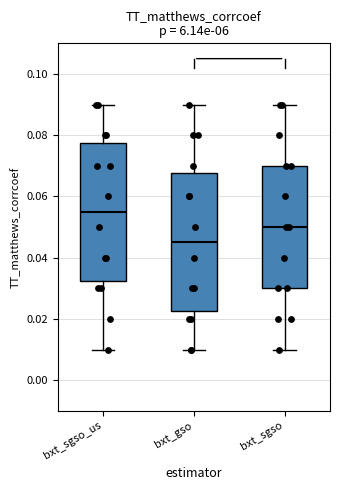

Reading left to right, read every box against the y-axis: the position of its median line, the range the box covers, and the ends of its whiskers. The values are not printed on the chart, so give them approximately, as read against the axis.

bxt_sgso_us: median 0.056, box 0.032 to 0.078, whiskers 0.010 to 0.090
bxt_gso: median 0.046, box 0.022 to 0.068, whiskers 0.010 to 0.090
bxt_sgso: median 0.050, box 0.030 to 0.070, whiskers 0.010 to 0.090